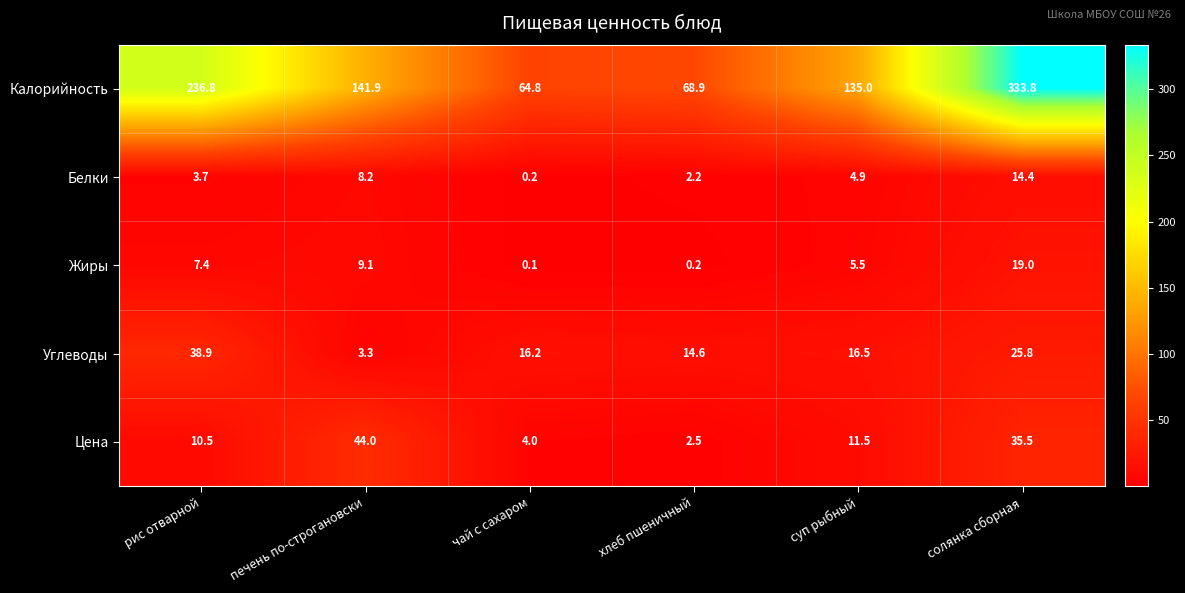

How many series are shown in this chart?

5